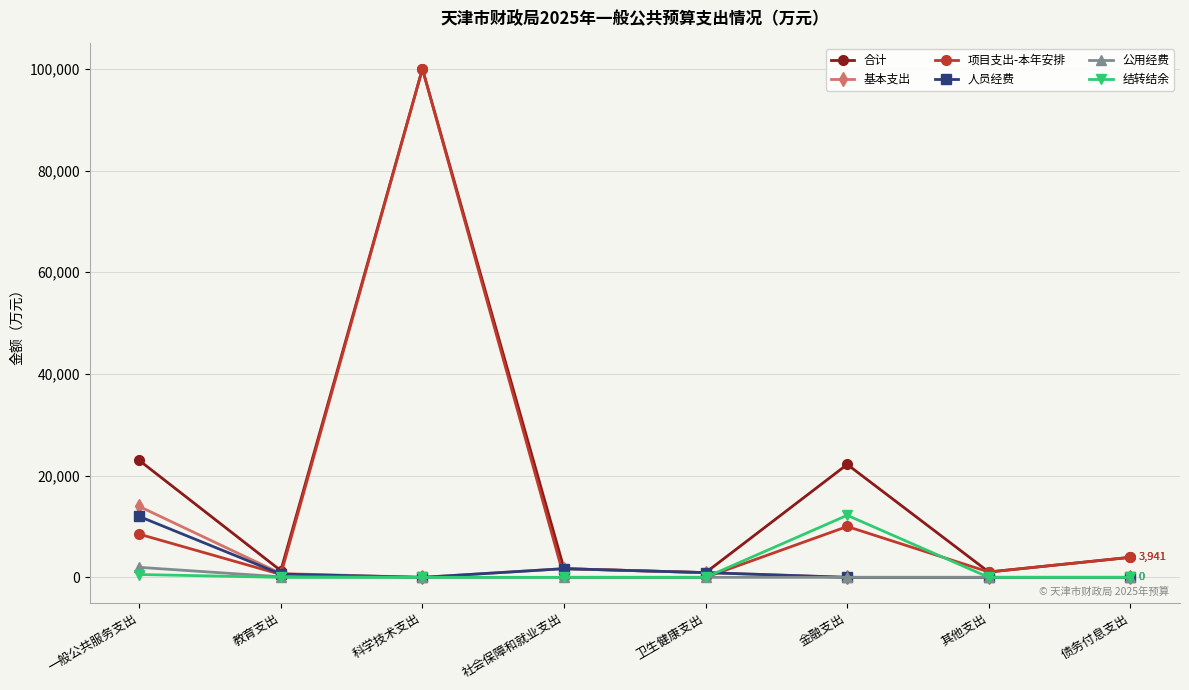

Which series has the largest range (max minus min)?

项目支出-本年安排